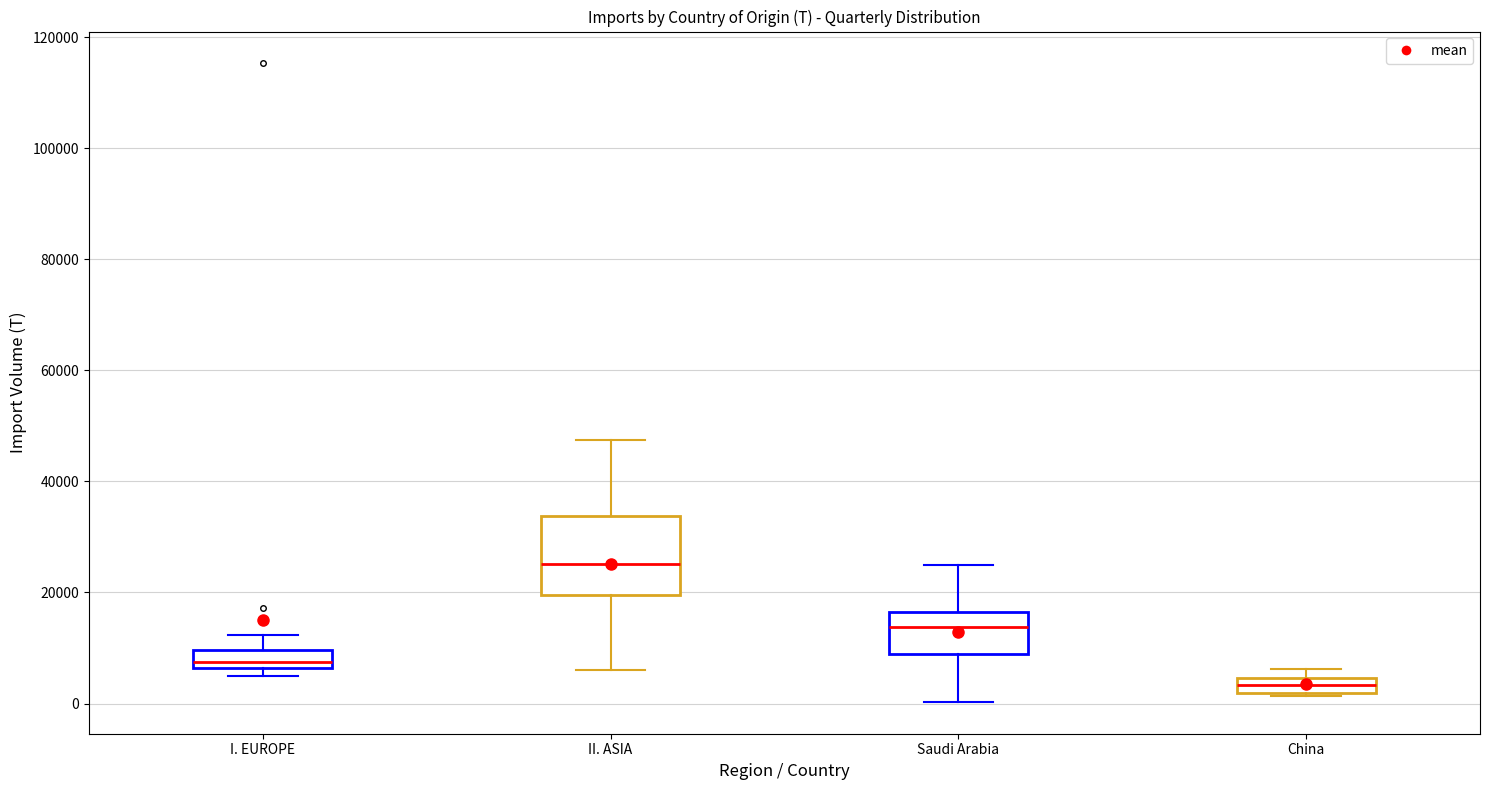

Comparing the boxes themselves (not the whiskers), which one is the tallest?

II. ASIA